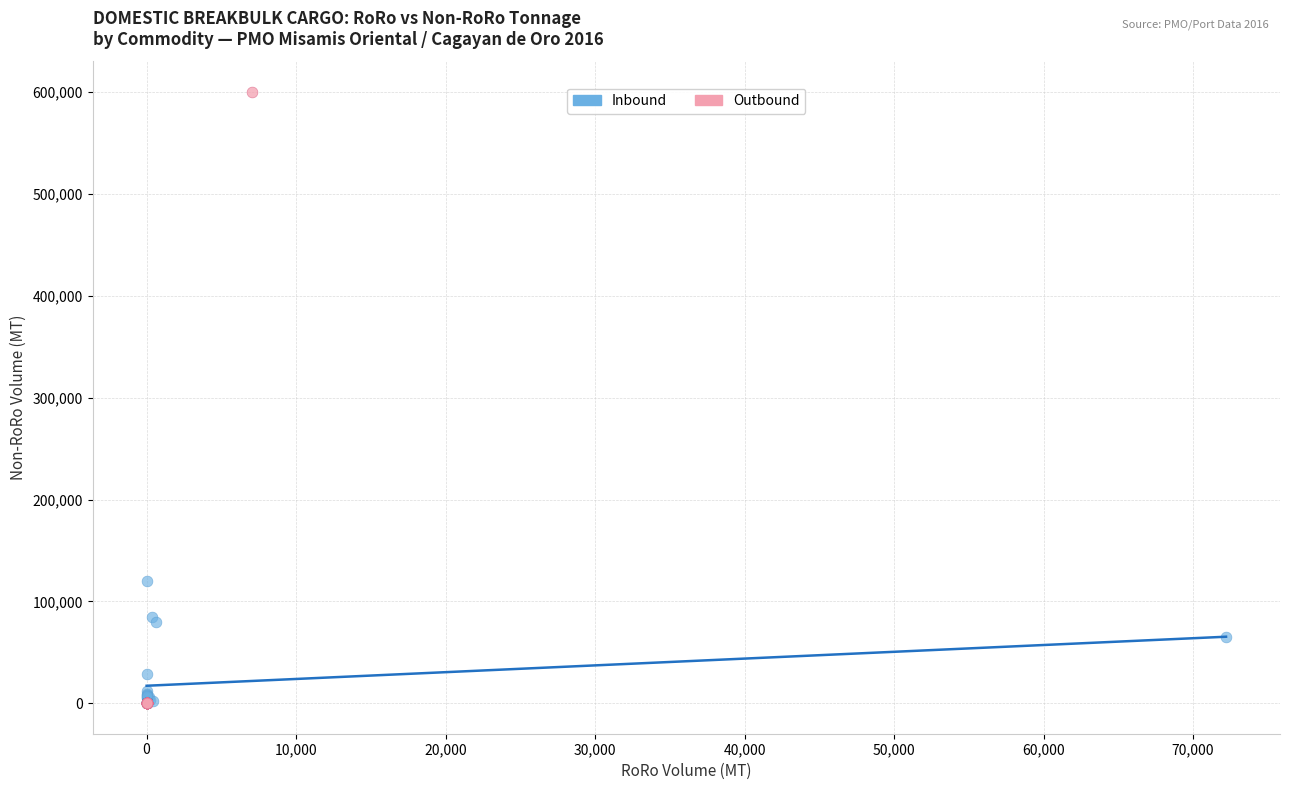

Which series contains the highest Y value?

Outbound